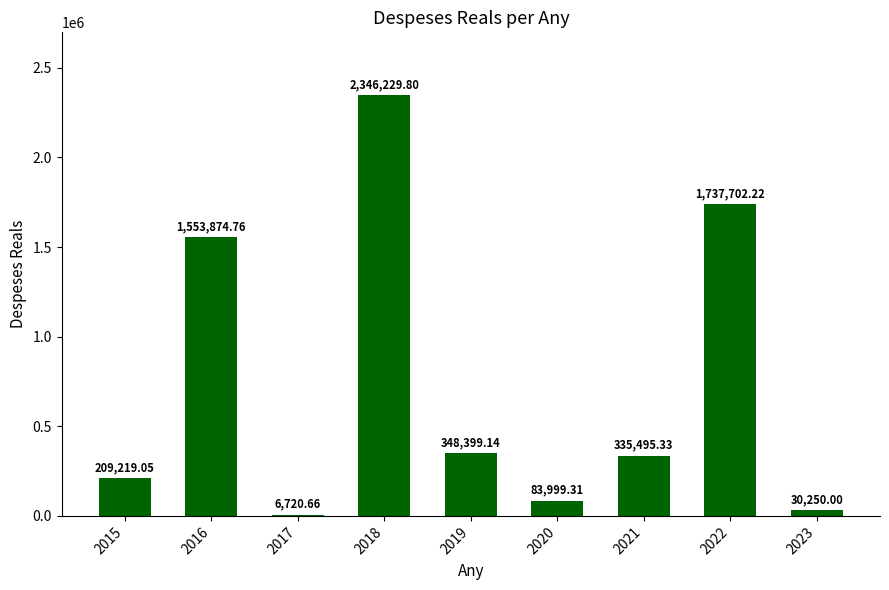

What is the sum of the values at 2021 and 2022?

2073197.6